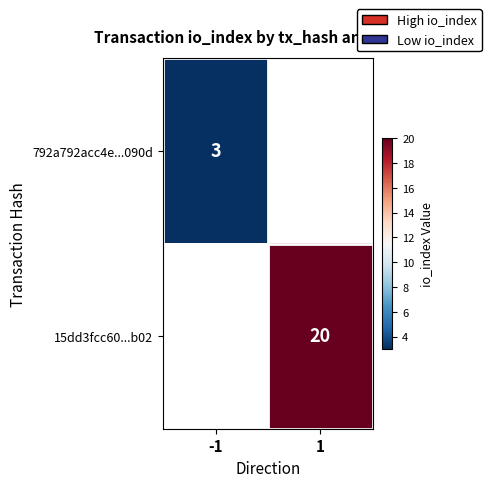

True or false: 15dd3fcc60...b02 has a value of 11 at 1.

False